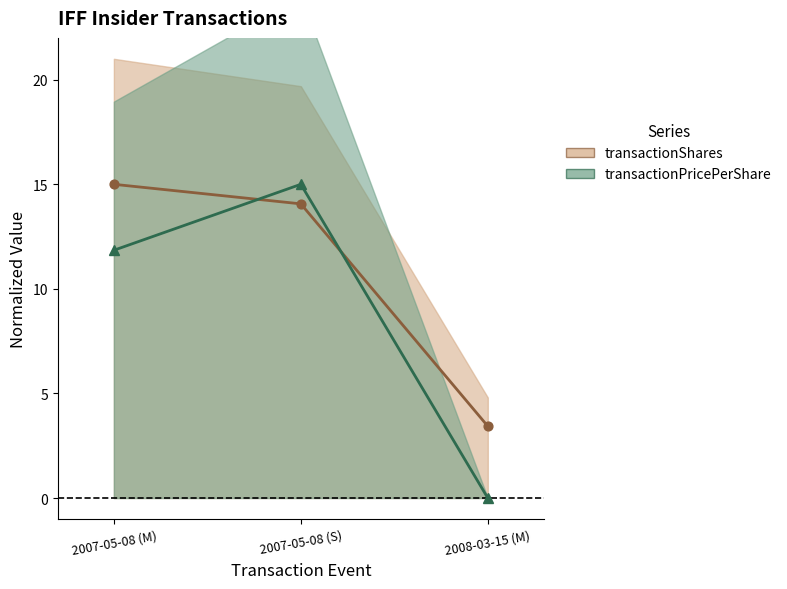

Which series reaches the minimum Y coordinate?

transactionPricePerShare